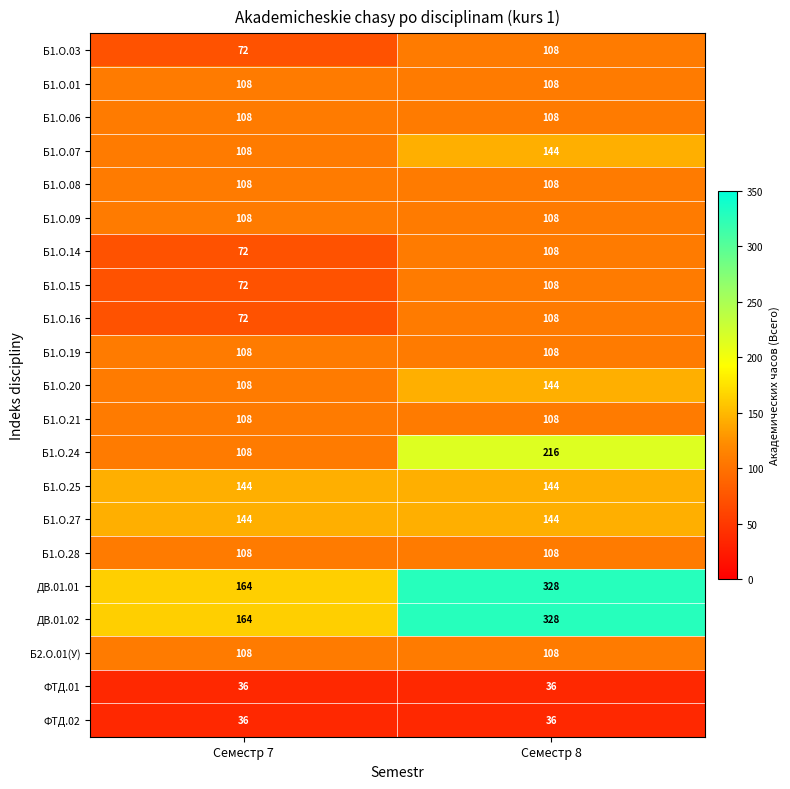

At which category is the sum across all series the highest?

Семестр 8